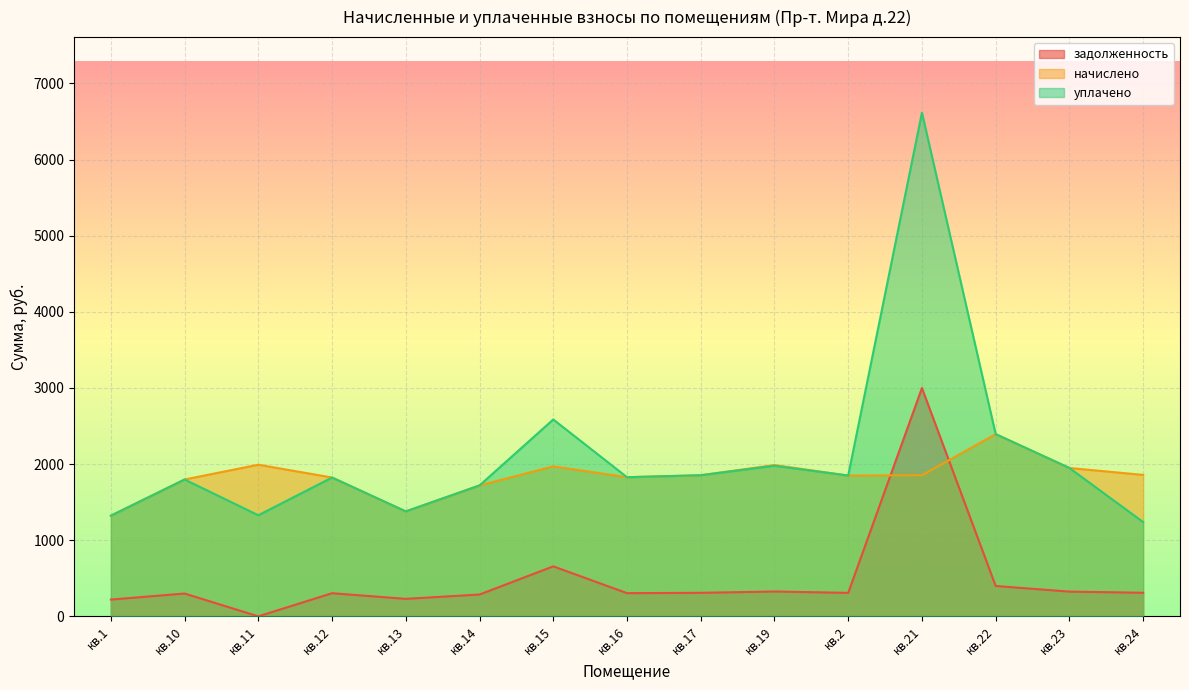

How many data points in уплачено are less than 1827?

7